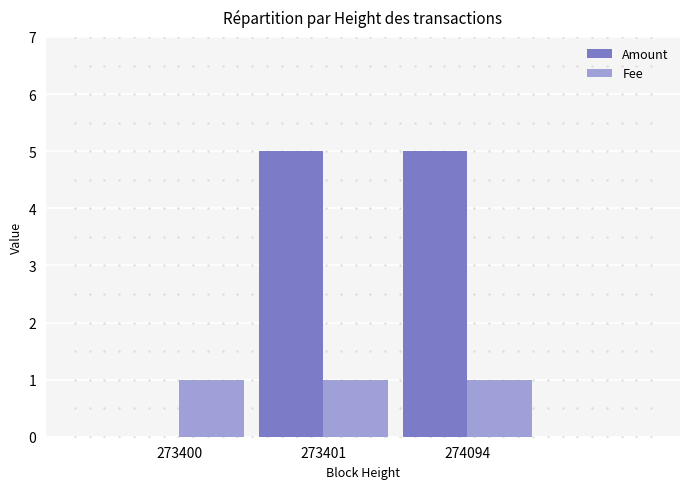

What is the total value across all series at 273401?

6